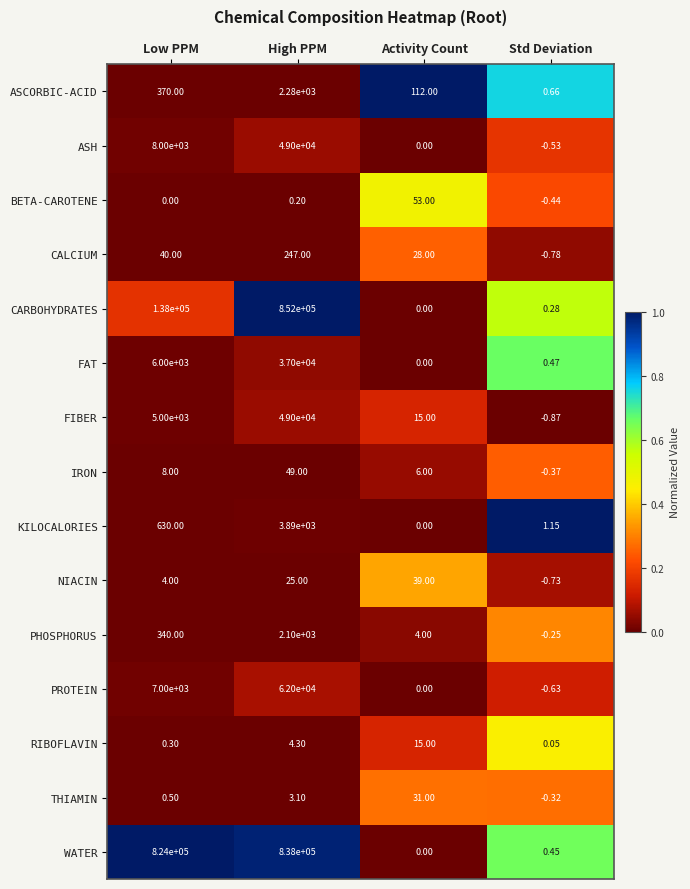

Which series has the largest total across all categories?

WATER